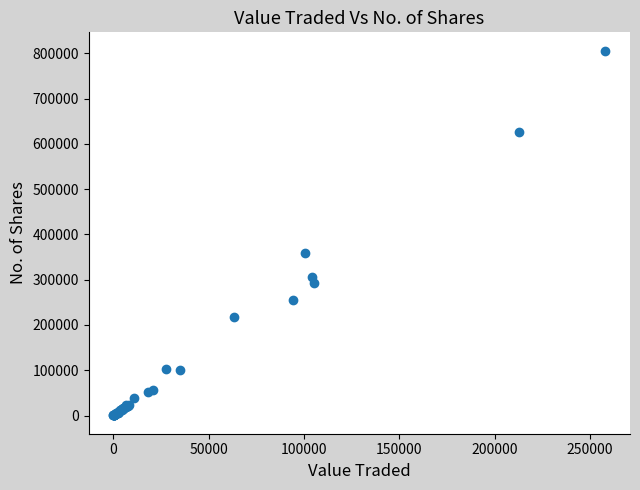

What Y value in the scatter plot is closest to 403183?

359062